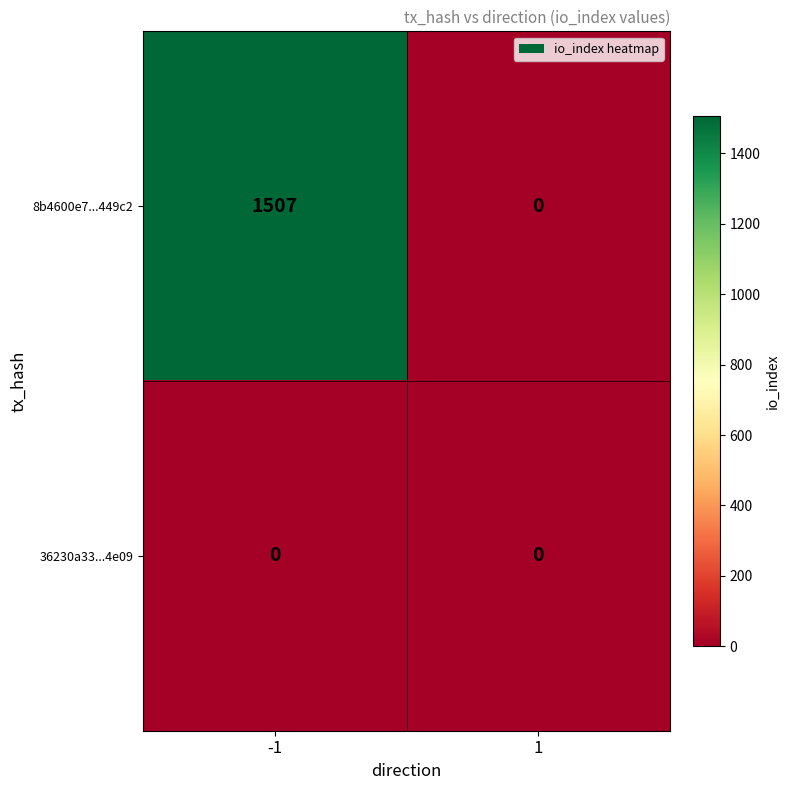

Is it true that 8b4600e7...449c2 equals 1507 at -1?

True